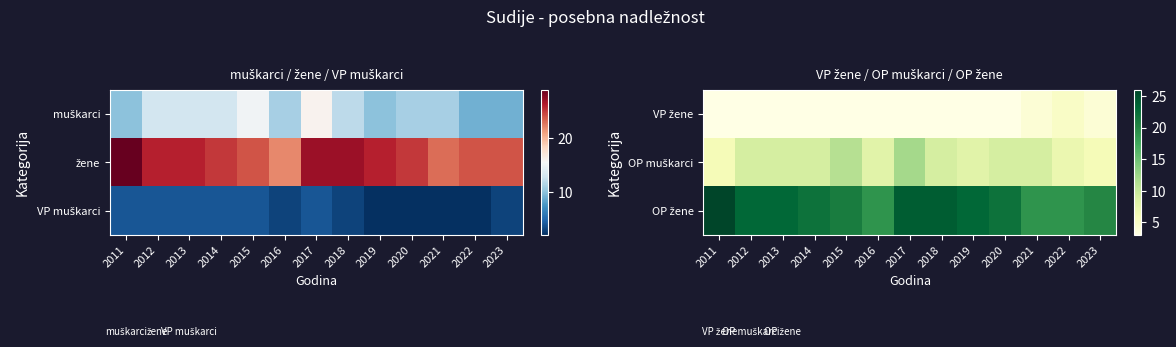

The value of VP žene at 2012 is 1. True or false?

False